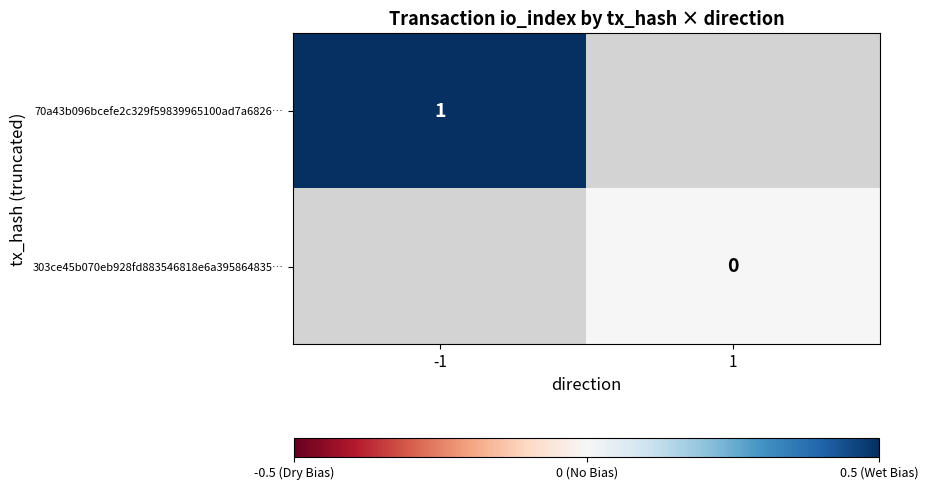

Which category has the highest value across all series?

-1